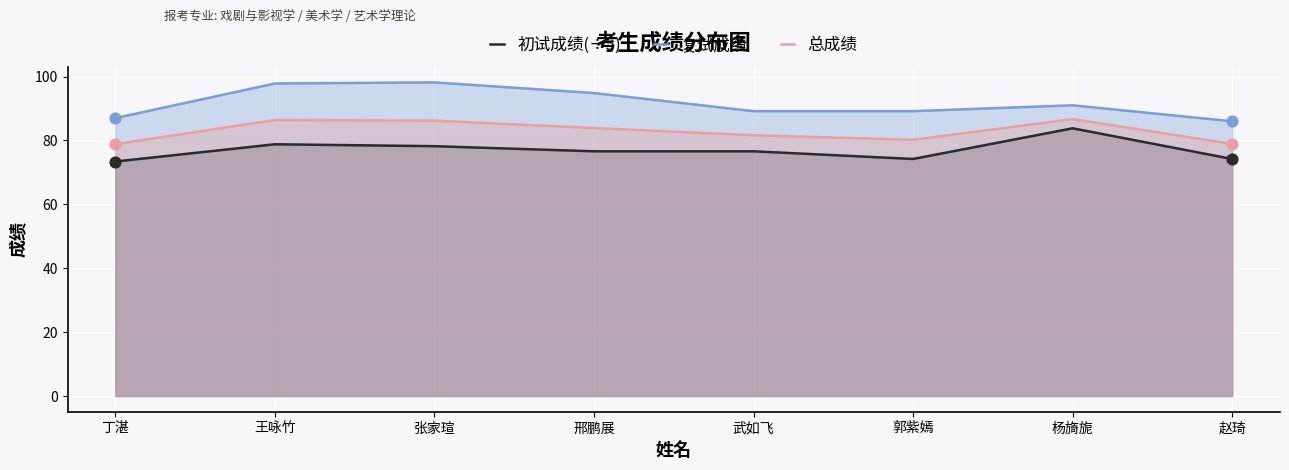

What are all the series names shown in the legend?

初试成绩(÷5), 复试成绩, 总成绩